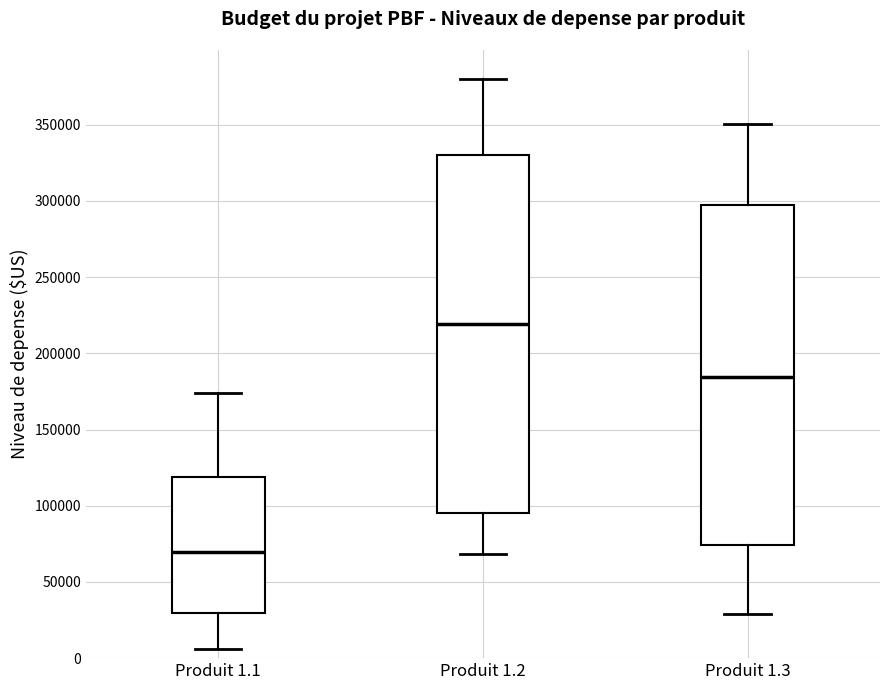

Reading left to right, read every box against the y-axis: the position of its median line, the range the box covers, and the ends of its whiskers. The values are not printed on the chart, so give them approximately, as read against the axis.

Produit 1.1: median 70000, box 30000 to 120000, whiskers 5000 to 175000
Produit 1.2: median 220000, box 95000 to 330000, whiskers 70000 to 380000
Produit 1.3: median 185000, box 75000 to 300000, whiskers 30000 to 350000